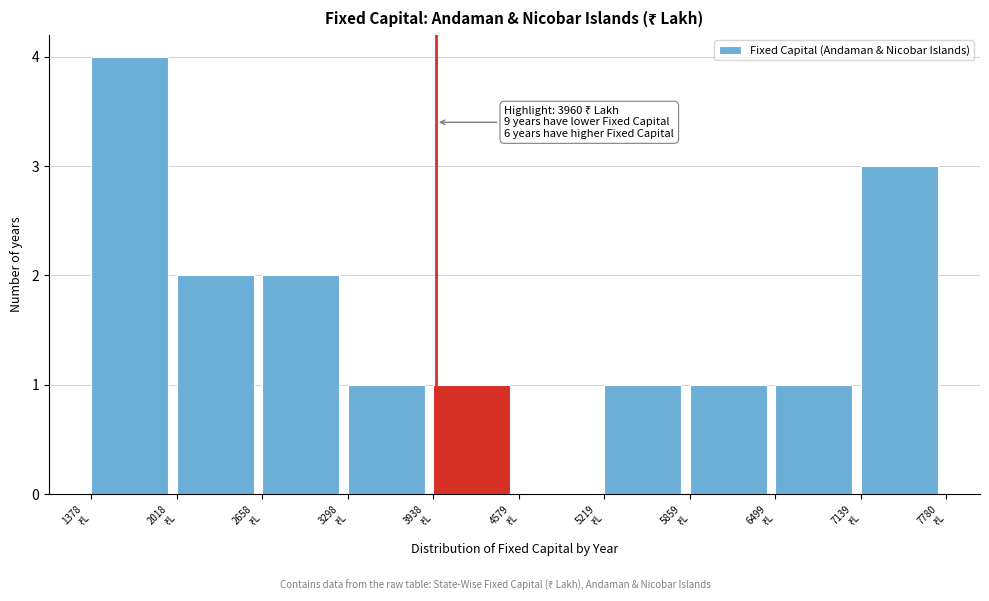

Over which range of the x-axis is the bar tallest?

1400 to 2000